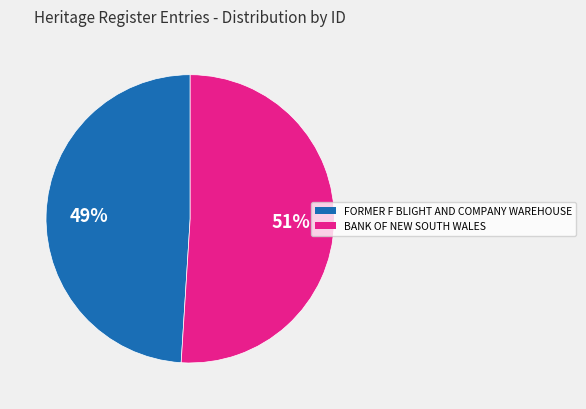

To the nearest percent, what is the difference between the BANK OF NEW SOUTH WALES and FORMER F BLIGHT AND COMPANY WAREHOUSE slice percentages?

2%